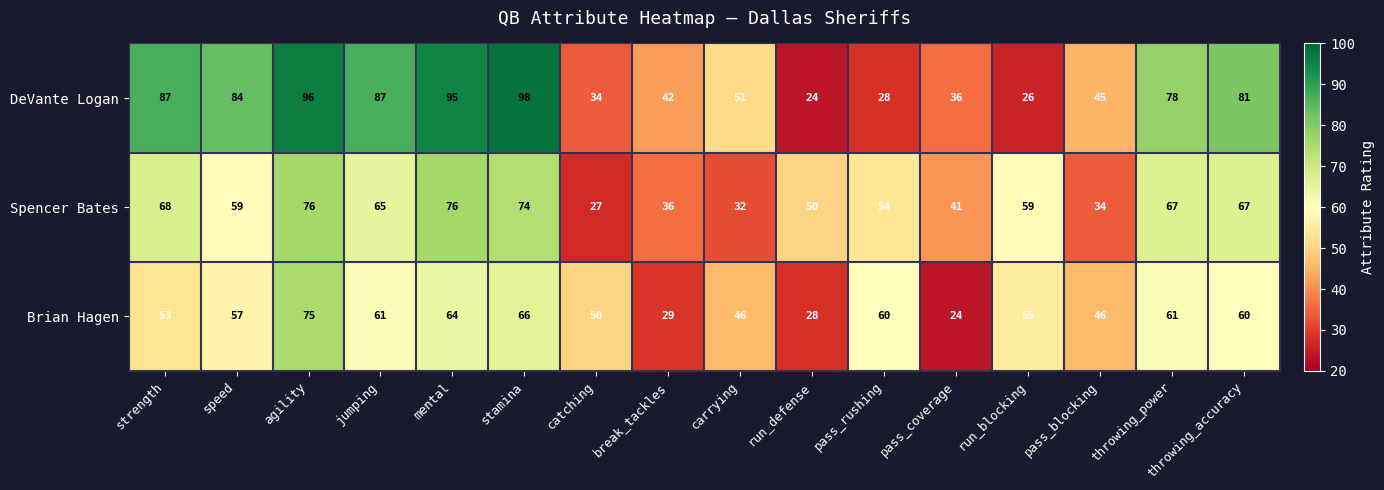

What is the average value of the Spencer Bates series?

55